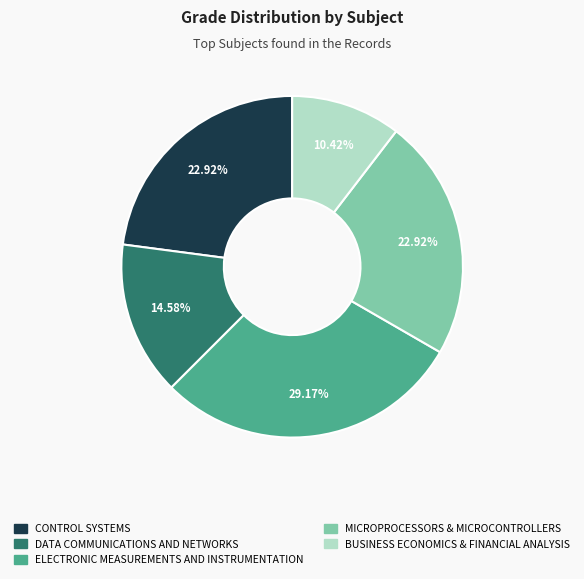

To the nearest percent, what is the difference between the largest and smallest slice percentages?

19%